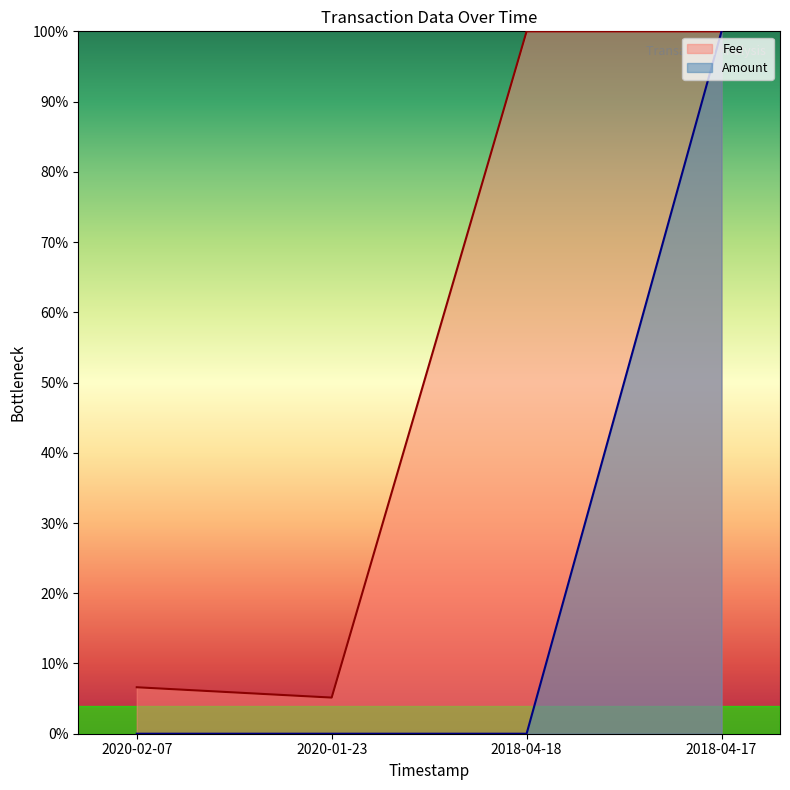

List the series in order of their peak value, lowest first.

Fee, Amount